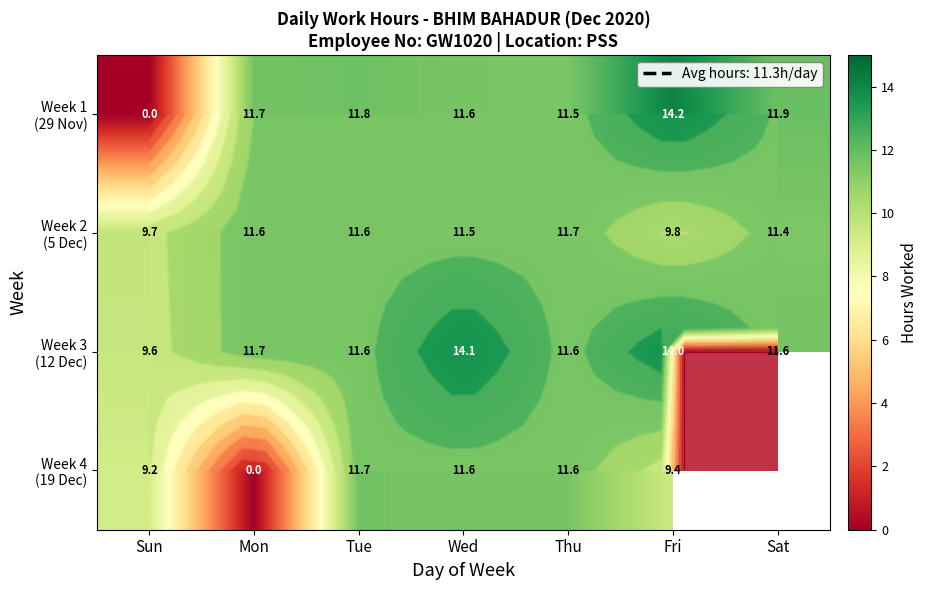

The Week 2 (5 Dec) series shows 11.7 at Thu. True or false?

True